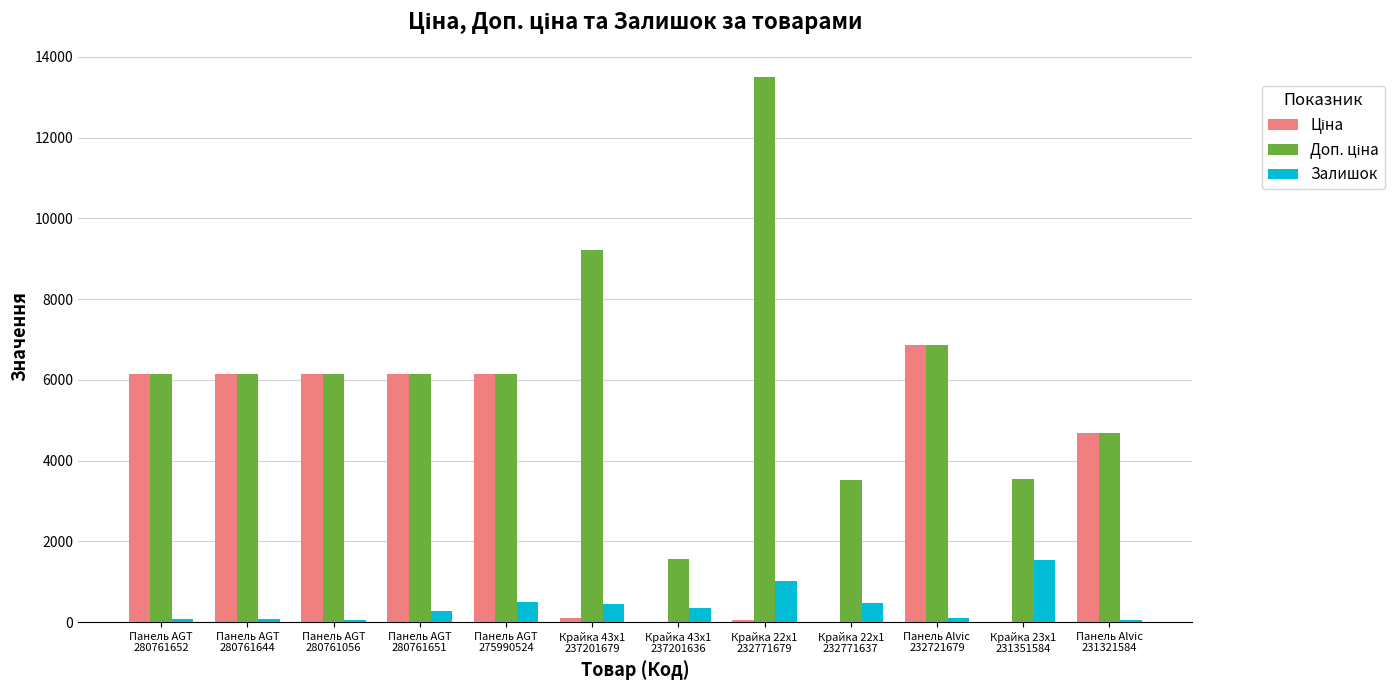

How many groups of bars are there?

12